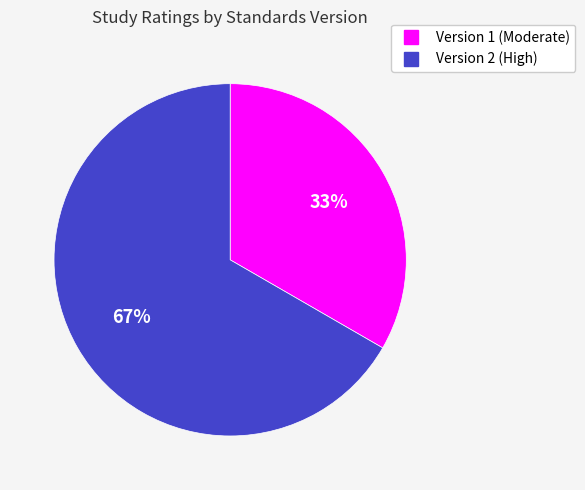

Does Version 2 (High) account for over 50% of the chart?

Yes